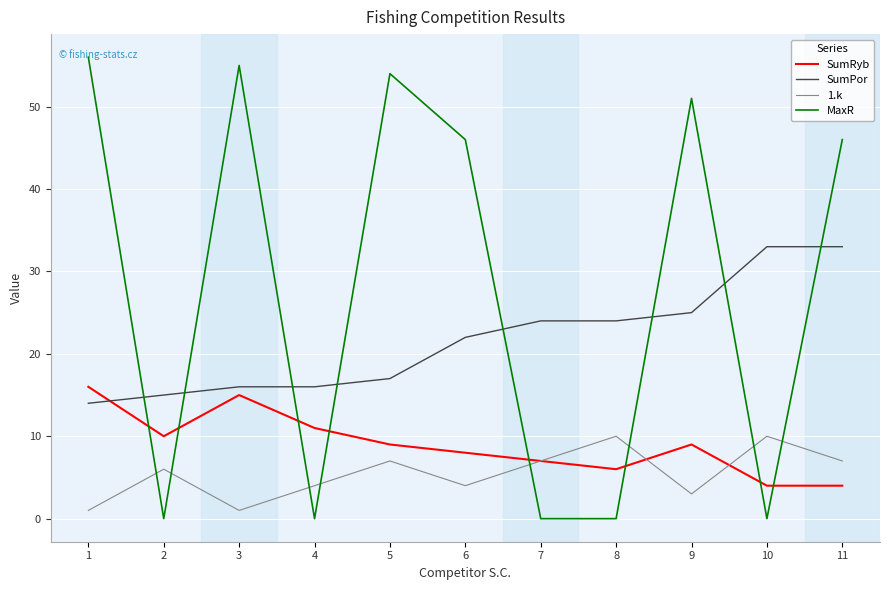

Does the chart display data point markers on the line(s)?

No